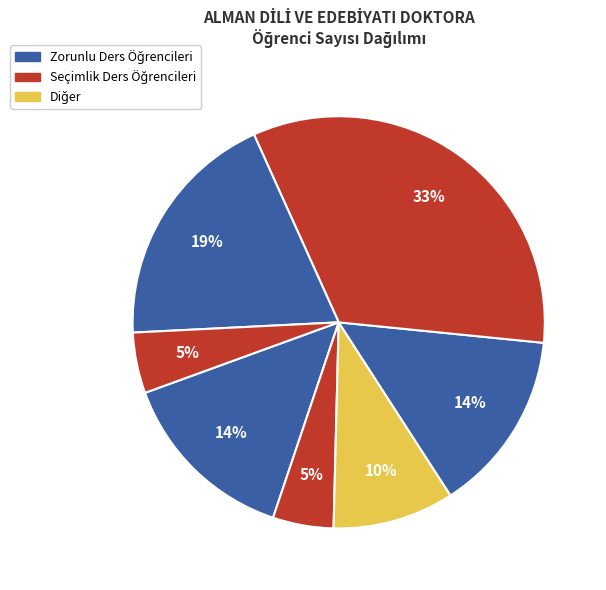

Is there a majority slice in this chart?

No